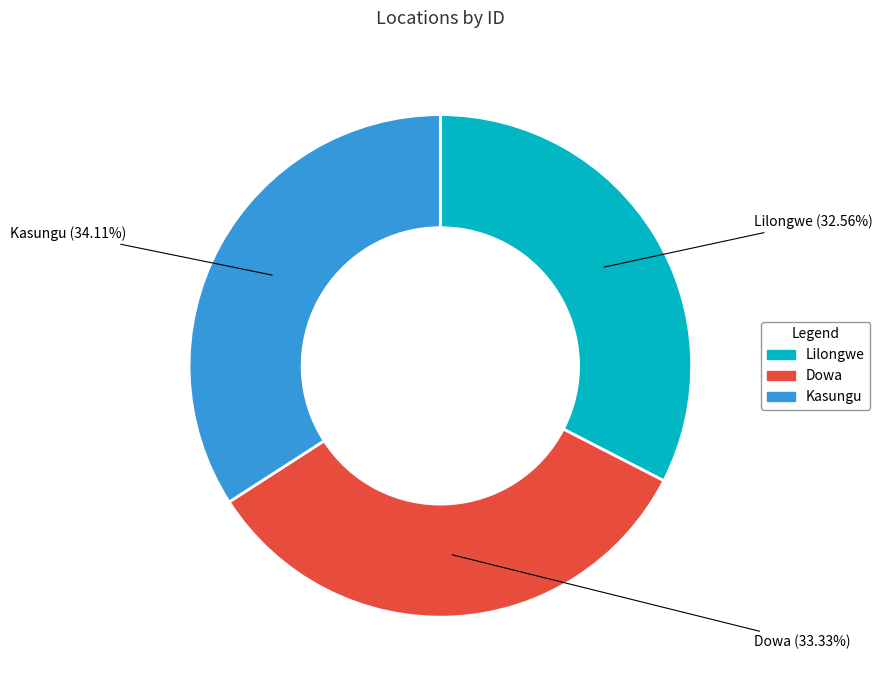

Count the number of slices in the pie.

3